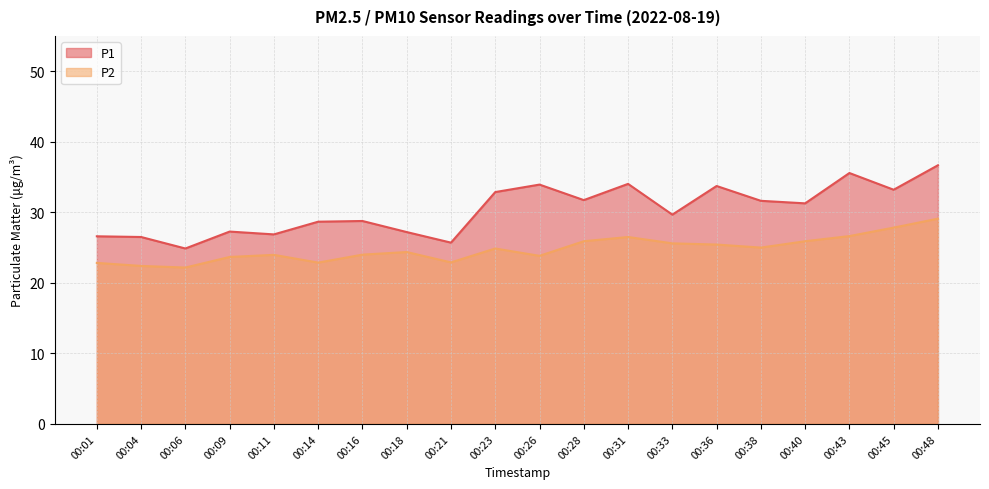

Is it true that P2 equals 24.0 at 00:16?

True